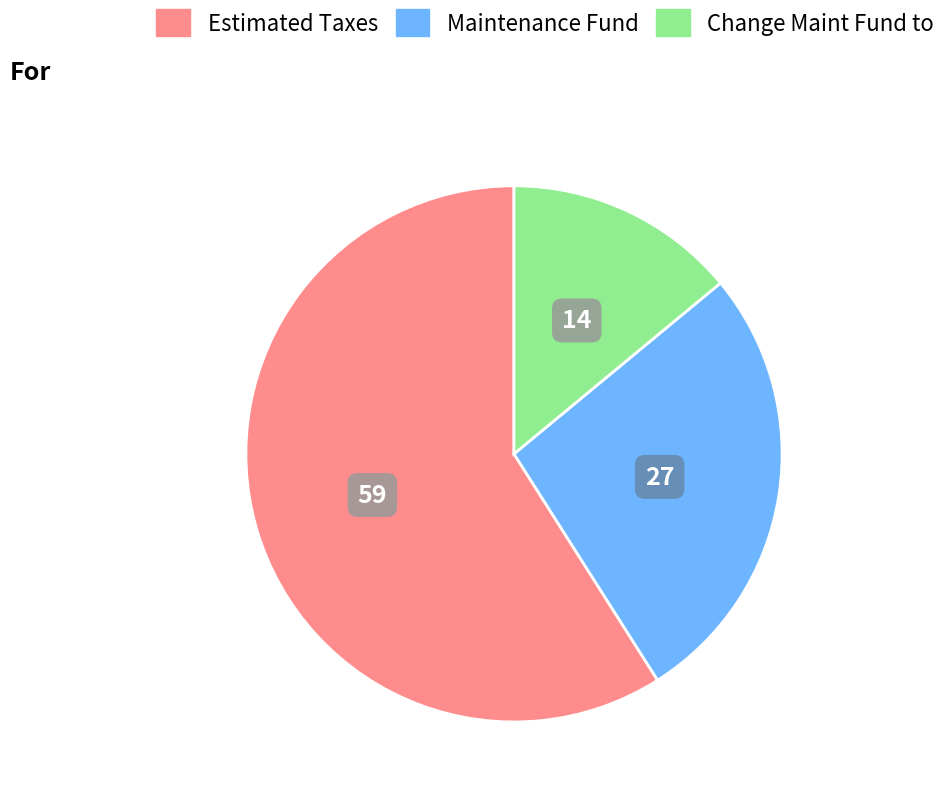

The Change Maint Fund to slice represents 1% of the pie. True or false?

False